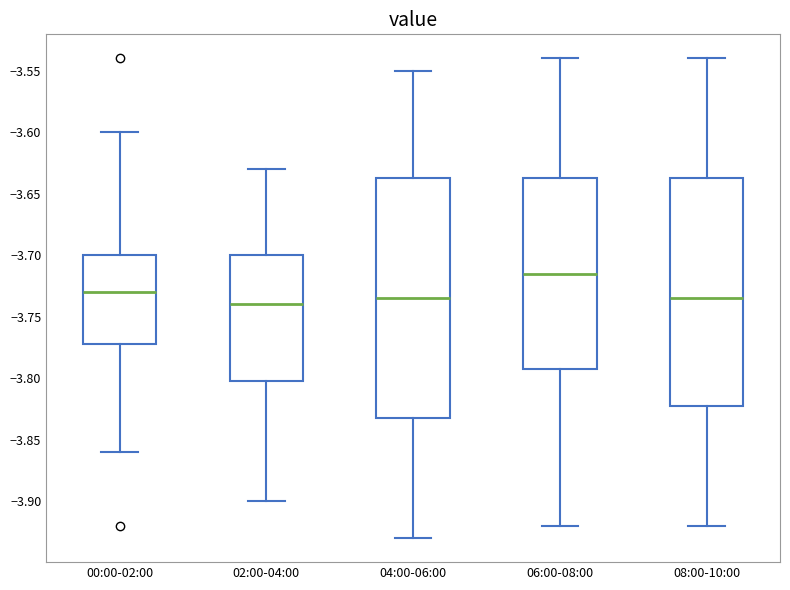

Reading left to right, transcribe this box plot: for each box, give where its median line is, the range the box spans, and where its two whiskers end, as read against the y-axis. The values are not printed on the chart, so give them approximately, as read against the axis.

00:00-02:00: median -3.730, box -3.770 to -3.700, whiskers -3.860 to -3.600
02:00-04:00: median -3.740, box -3.800 to -3.700, whiskers -3.900 to -3.630
04:00-06:00: median -3.735, box -3.830 to -3.635, whiskers -3.930 to -3.550
06:00-08:00: median -3.715, box -3.790 to -3.635, whiskers -3.920 to -3.540
08:00-10:00: median -3.735, box -3.820 to -3.635, whiskers -3.920 to -3.540